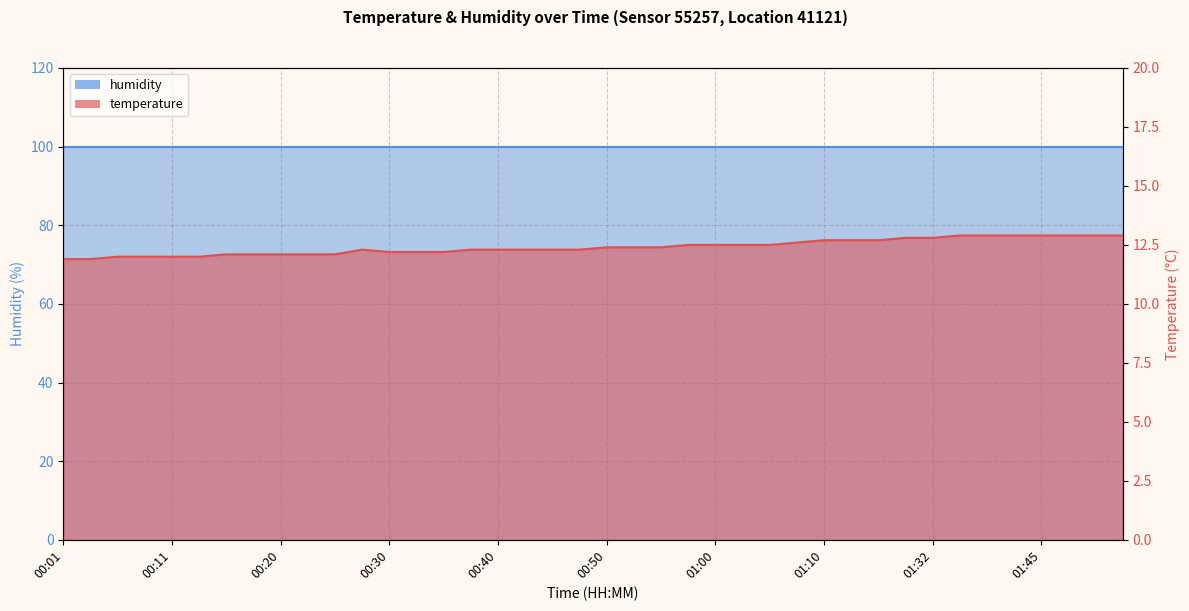

What is the sum of the values at 00:08 and 00:23?

24.1